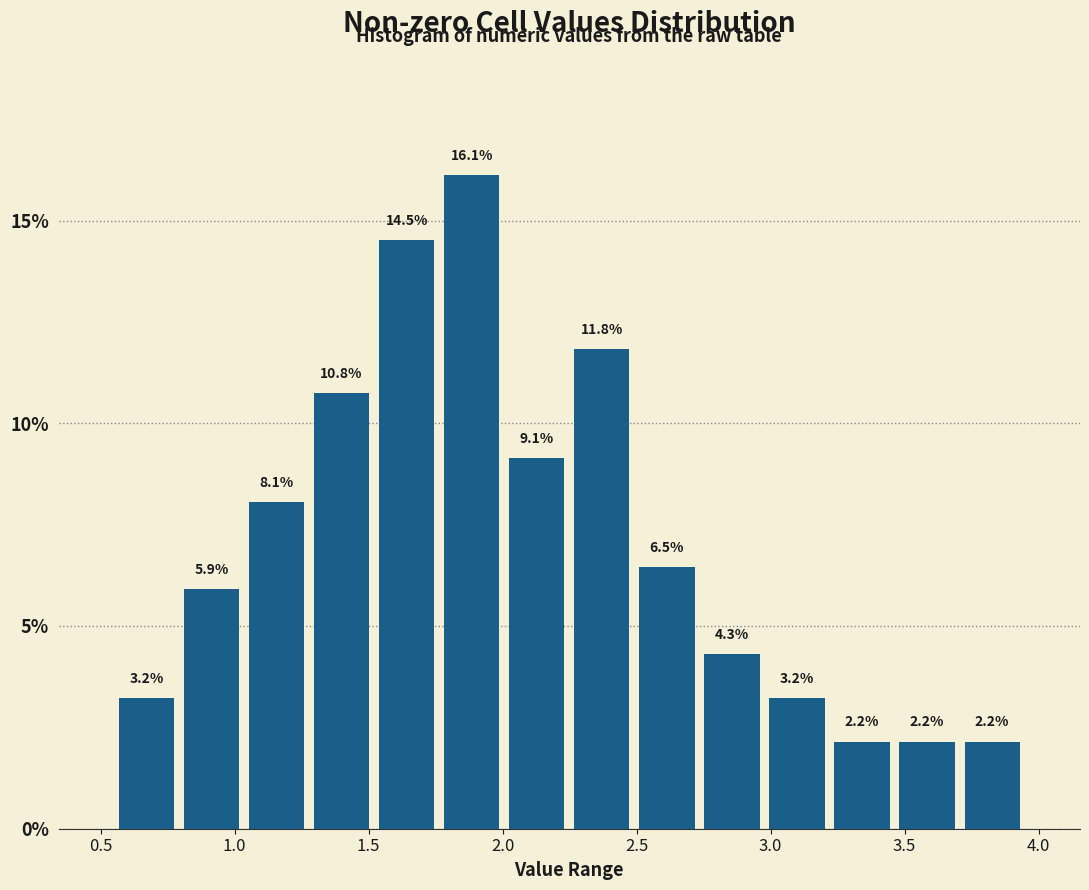

Which range on the x-axis has the tallest bar?

1.75 to 2.00